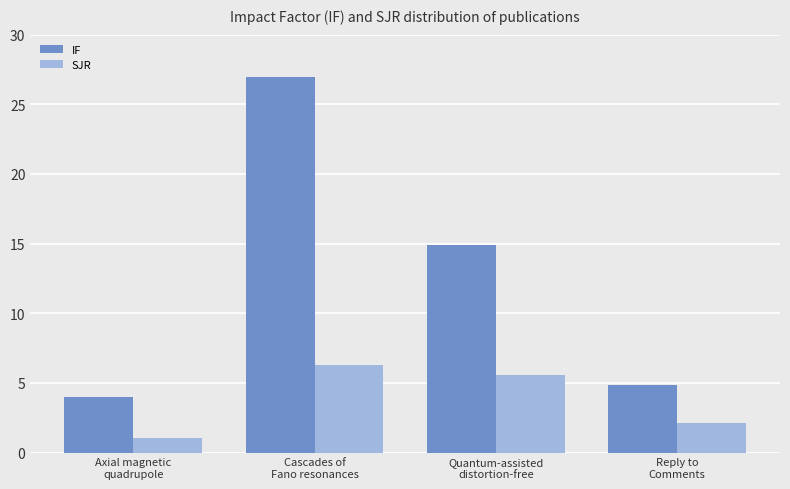

What is the label of the 3rd bar from the right?

Cascades of
Fano resonances